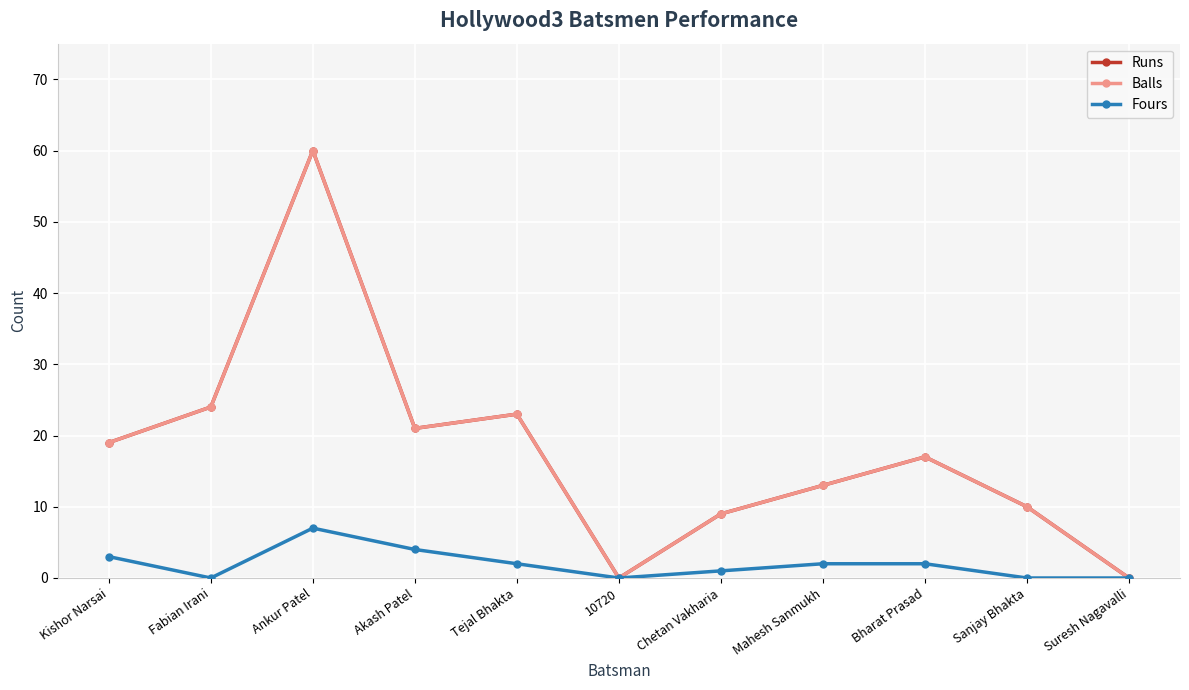

Is this an area chart (filled region under the line)?

No